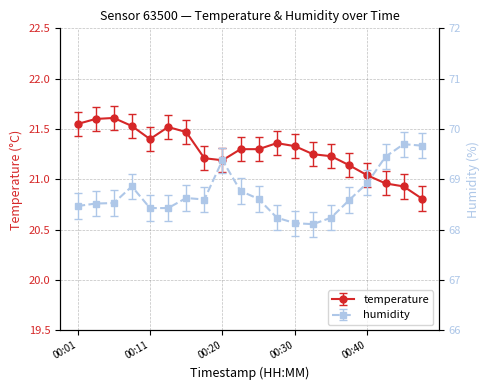

Rank the series by their maximum value, from highest to lowest.

humidity, temperature